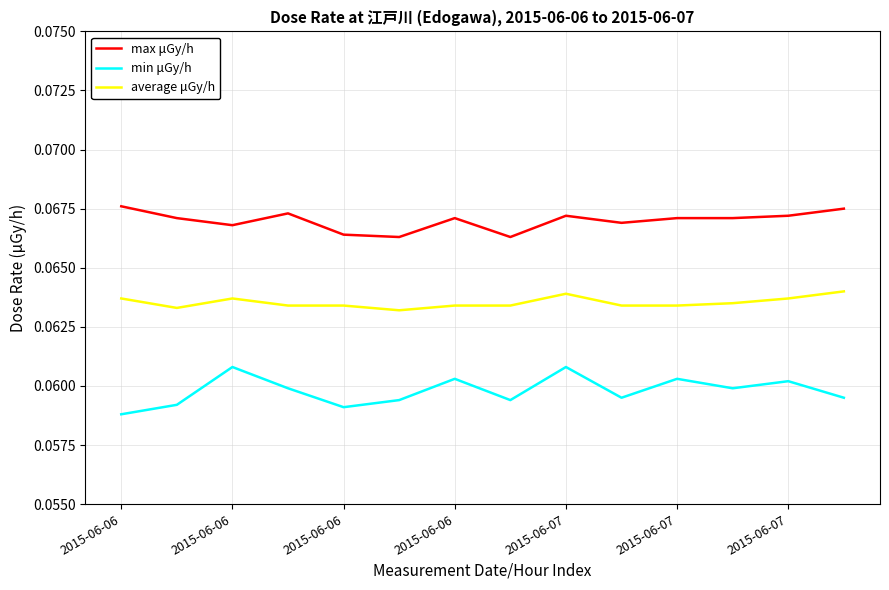

Which series has the largest total across all categories?

max μGy/h